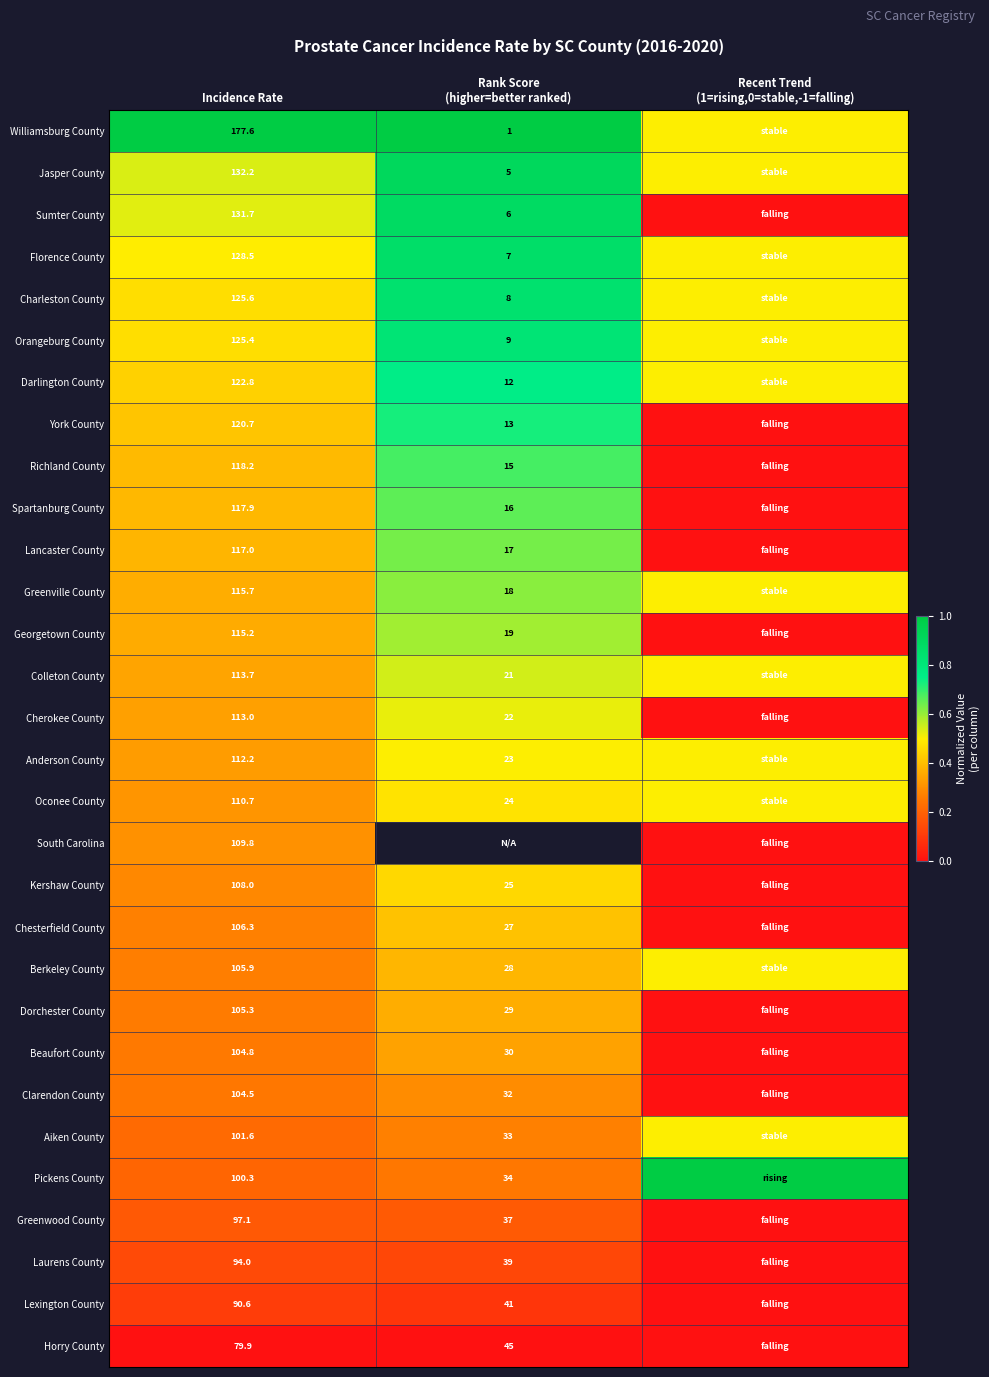

At Incidence Rate, list the series in order from smallest to largest.

Horry County, Lexington County, Laurens County, Greenwood County, Pickens County, Aiken County, Clarendon County, Beaufort County, Dorchester County, Berkeley County, Chesterfield County, Kershaw County, South Carolina, Oconee County, Anderson County, Cherokee County, Colleton County, Georgetown County, Greenville County, Lancaster County, Spartanburg County, Richland County, York County, Darlington County, Orangeburg County, Charleston County, Florence County, Sumter County, Jasper County, Williamsburg County